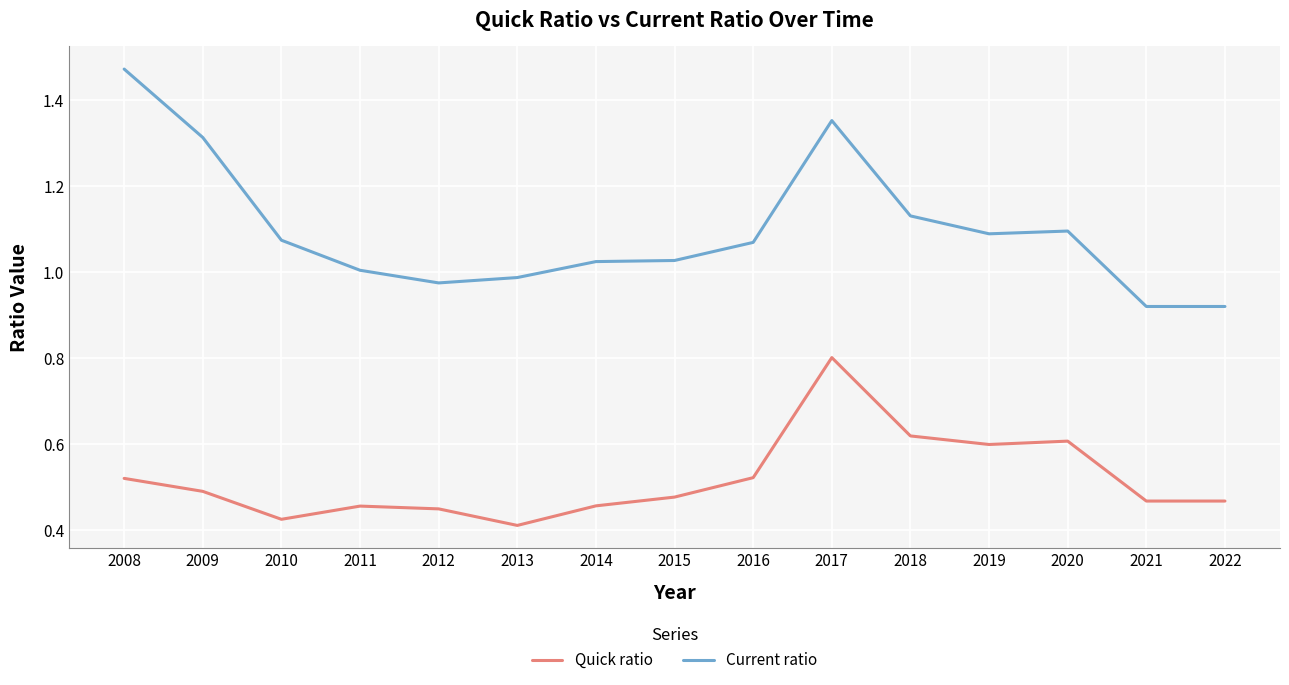

Which series has the largest total across all categories?

Current ratio